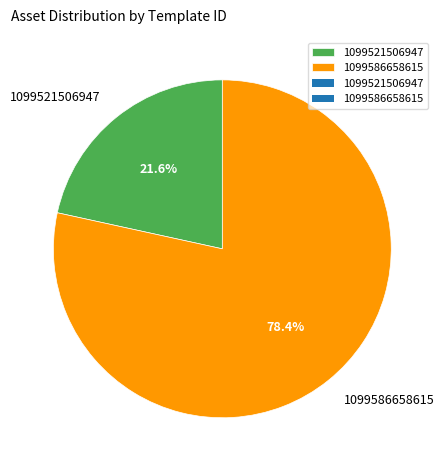

Which has a higher value, 1099586658615 or 1099521506947?

1099586658615